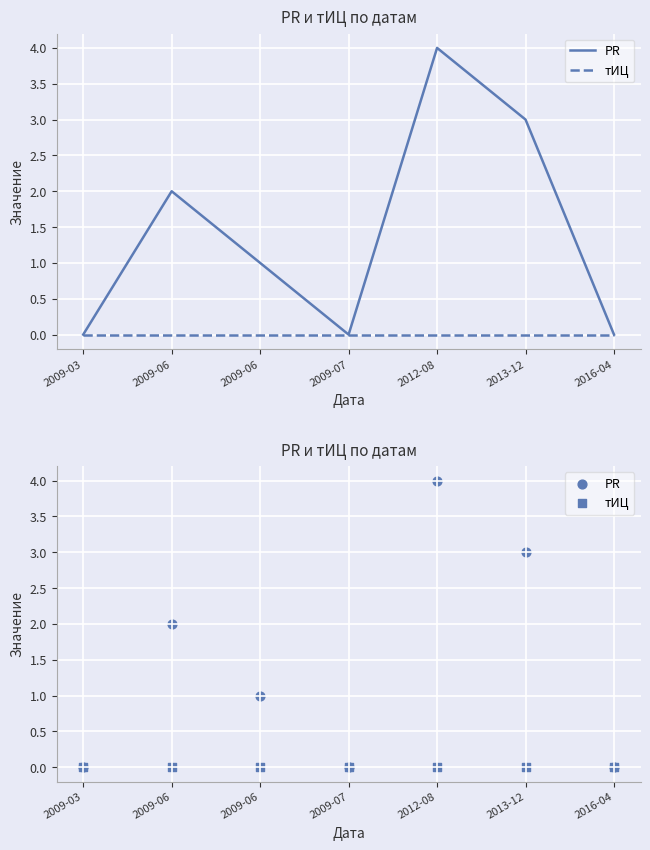

Which series has the largest total across all categories?

PR